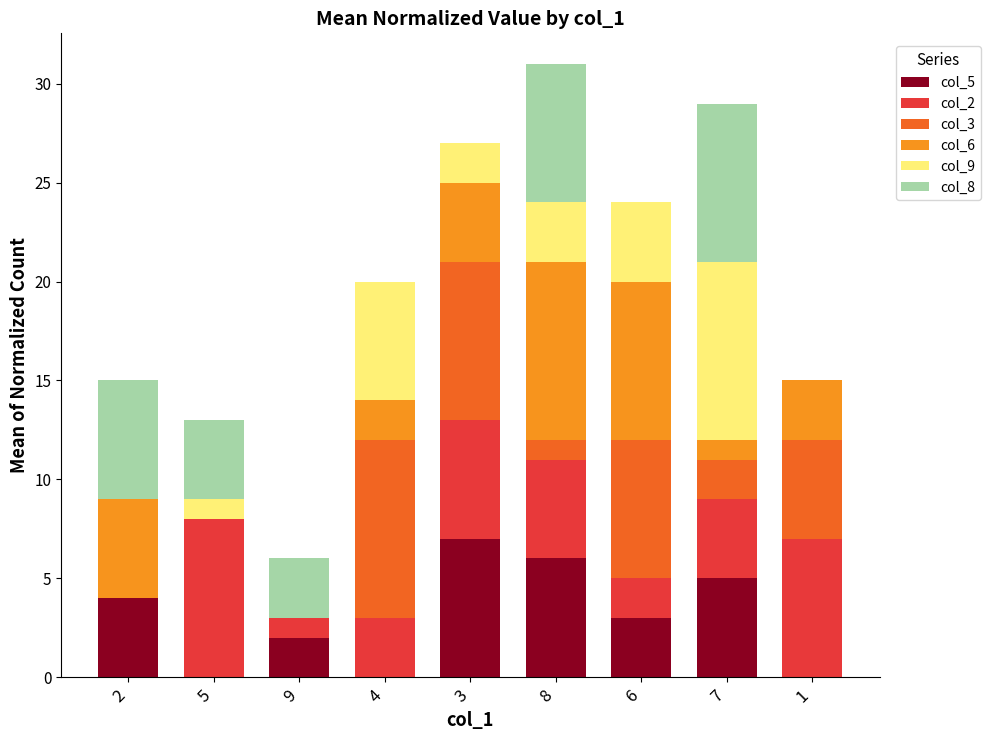

The col_5 series shows 1 at 6. True or false?

False